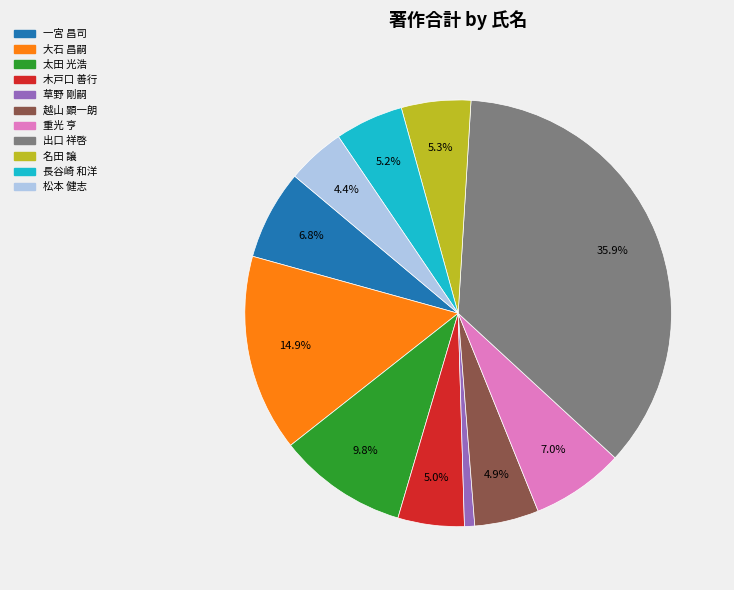

What is the ratio of the value at 長谷崎 和洋 to the value at 出口 祥啓?

0.1